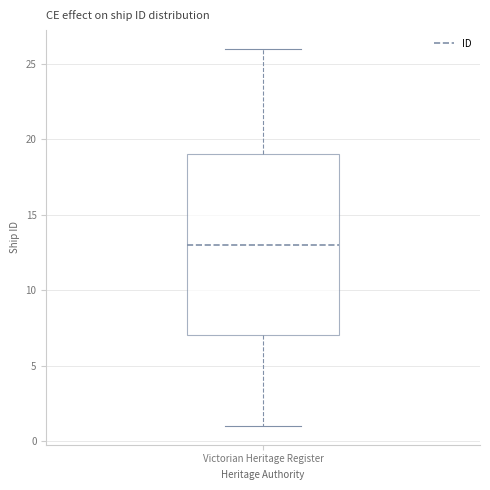

Read this box plot against the y-axis: the position of the median line, the range covered by the box, and the ends of both whiskers. The values are not printed on the chart, so give them approximately, as read against the axis.

median 13, box 7 to 19, whiskers 1 to 26